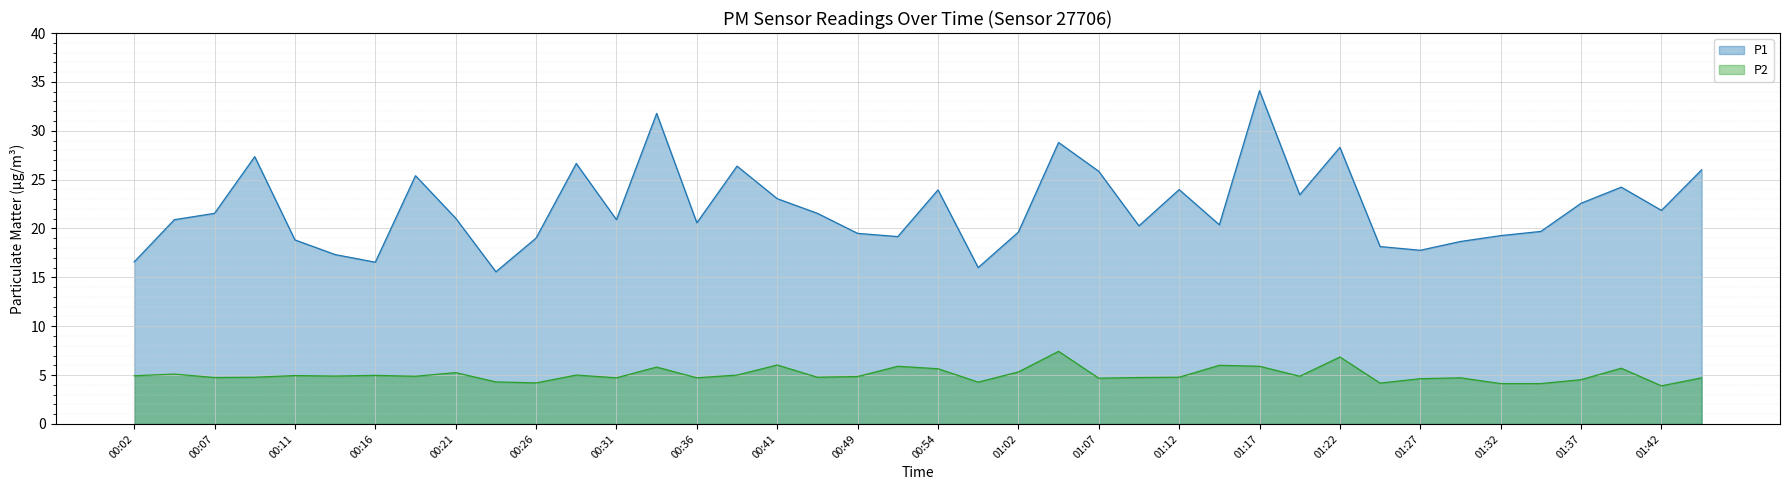

What is the difference between the maximum and minimum values in the P1 series?

18.5